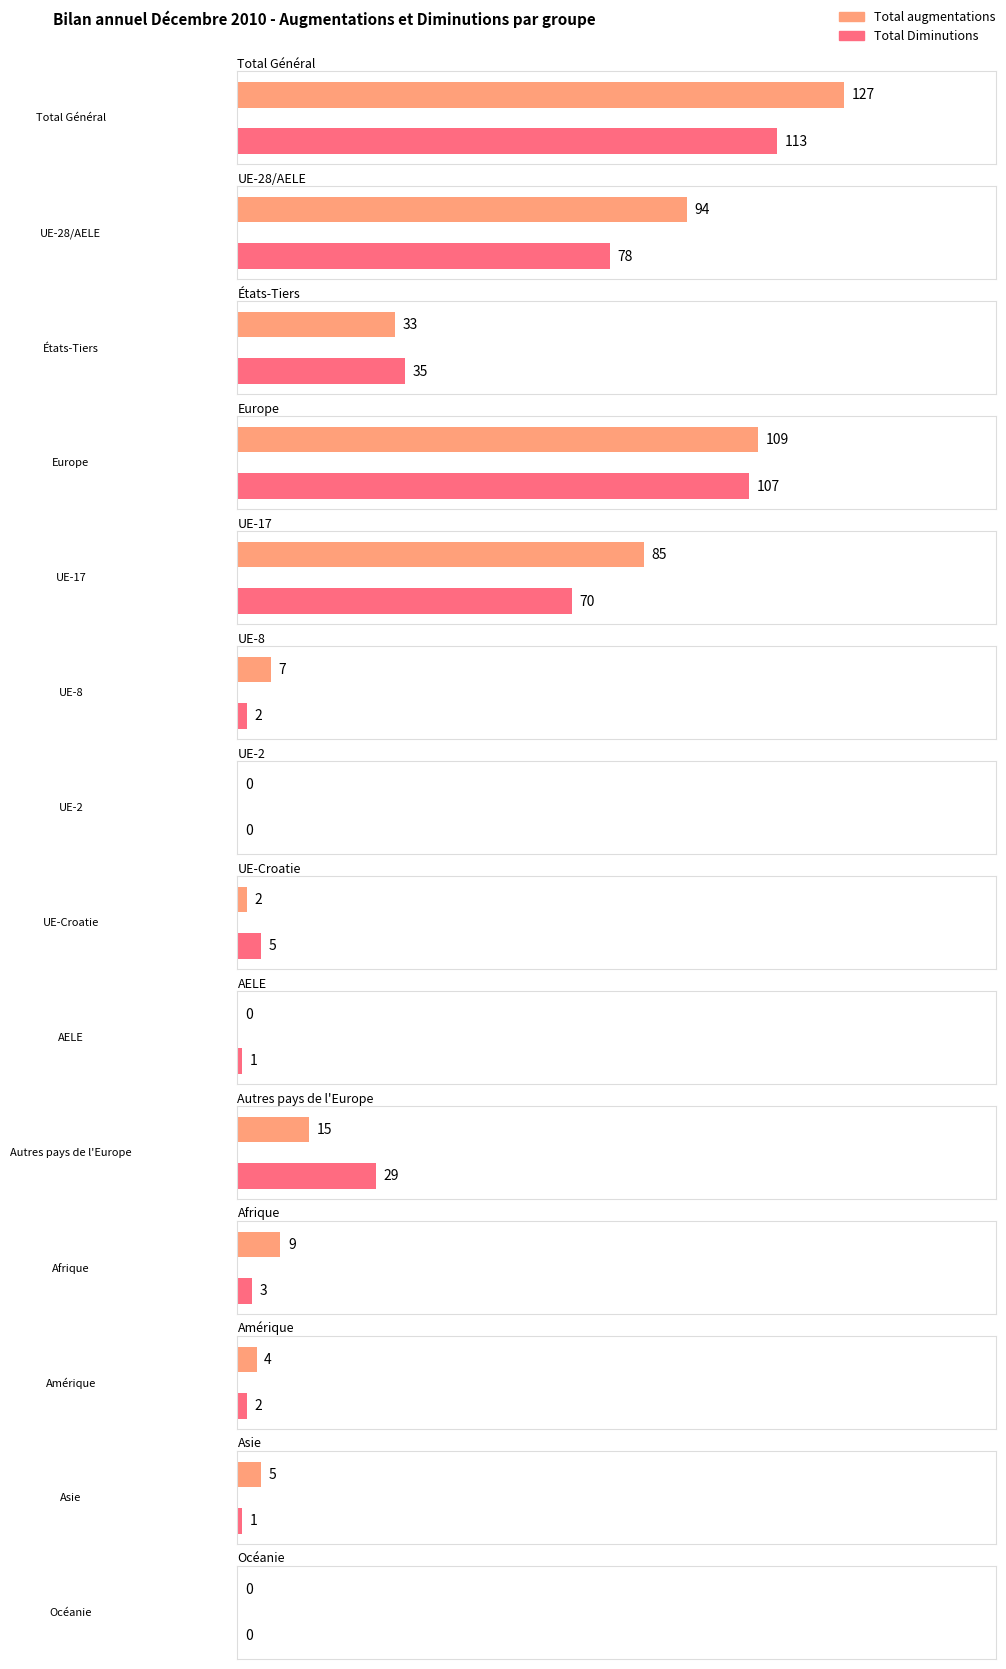

What is the average value of the Total Diminutions series?

32